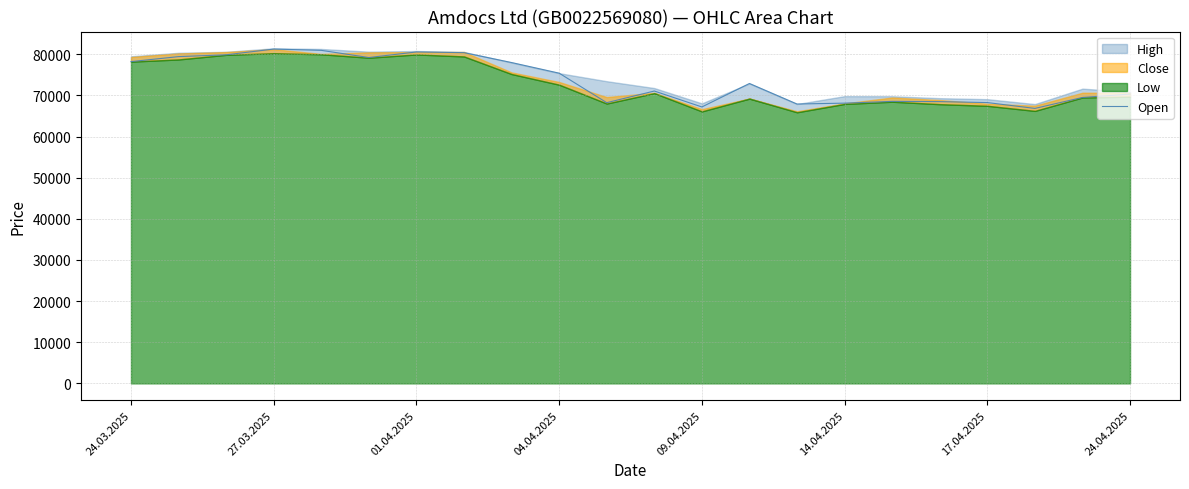

The Open series shows 42897 at 17.04.2025. True or false?

False